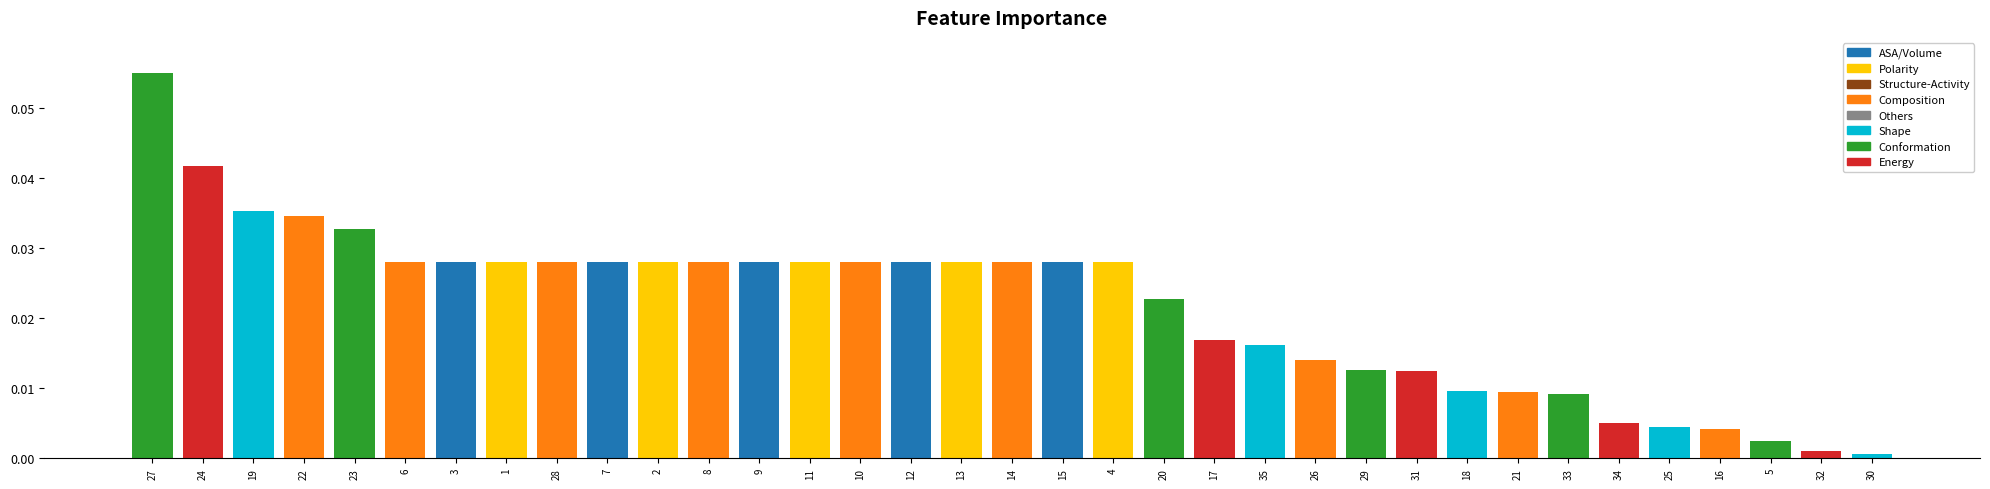

Are the bars grouped side by side (vs. stacked)?

No